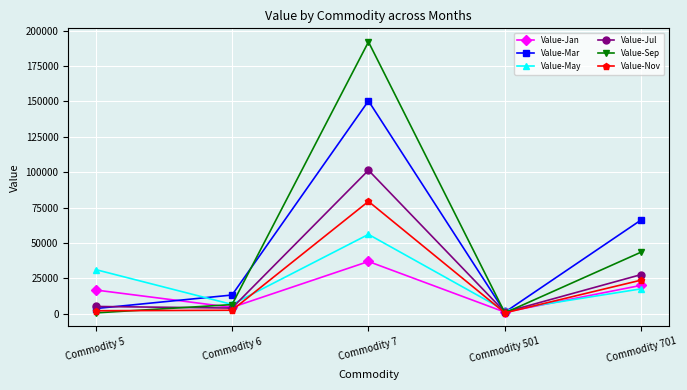

How many lines are shown in the chart?

6